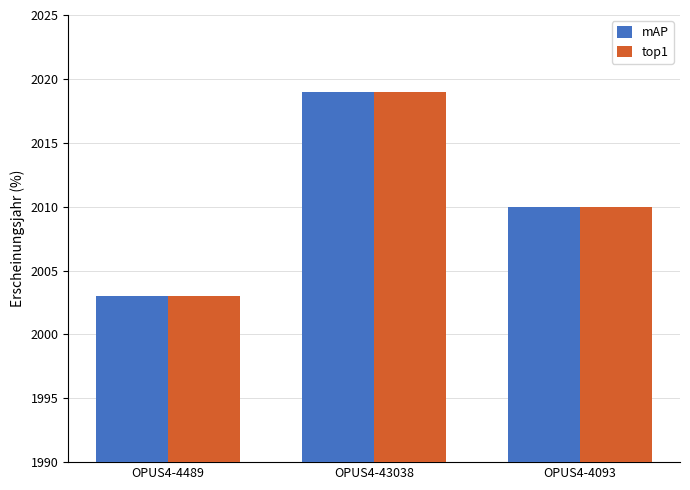

Which category has the lowest value across all series?

OPUS4-4489